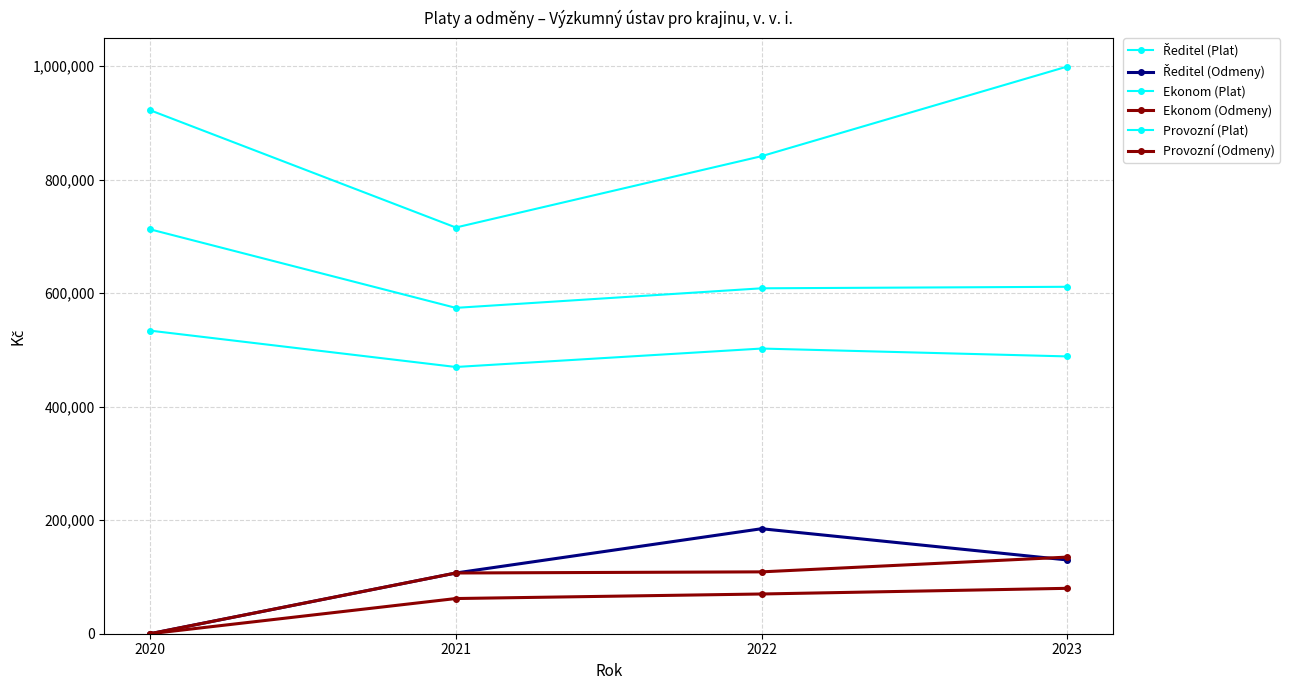

What is the spread (max minus min) of values at 2021?

653786